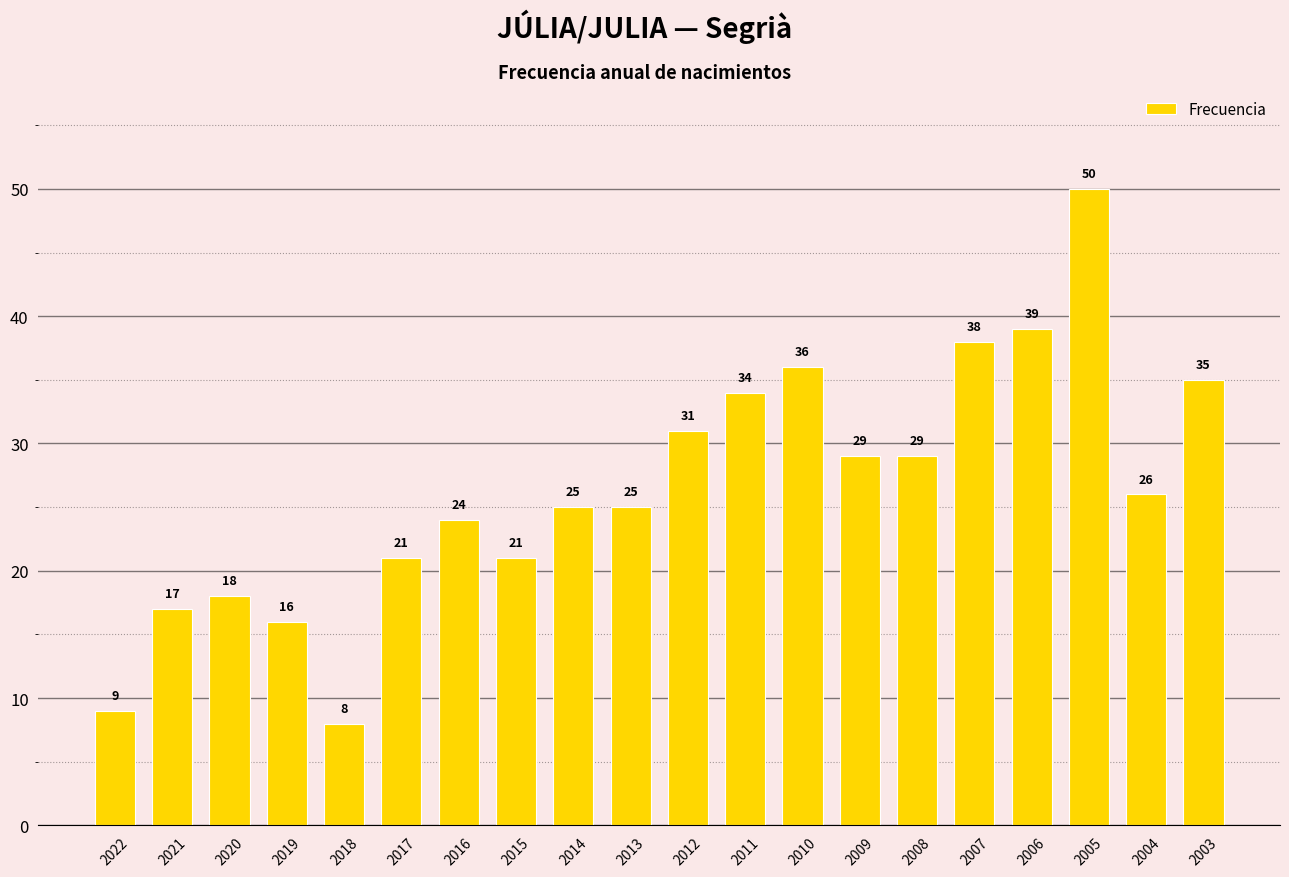

Which label corresponds to the largest value in the chart?

2005